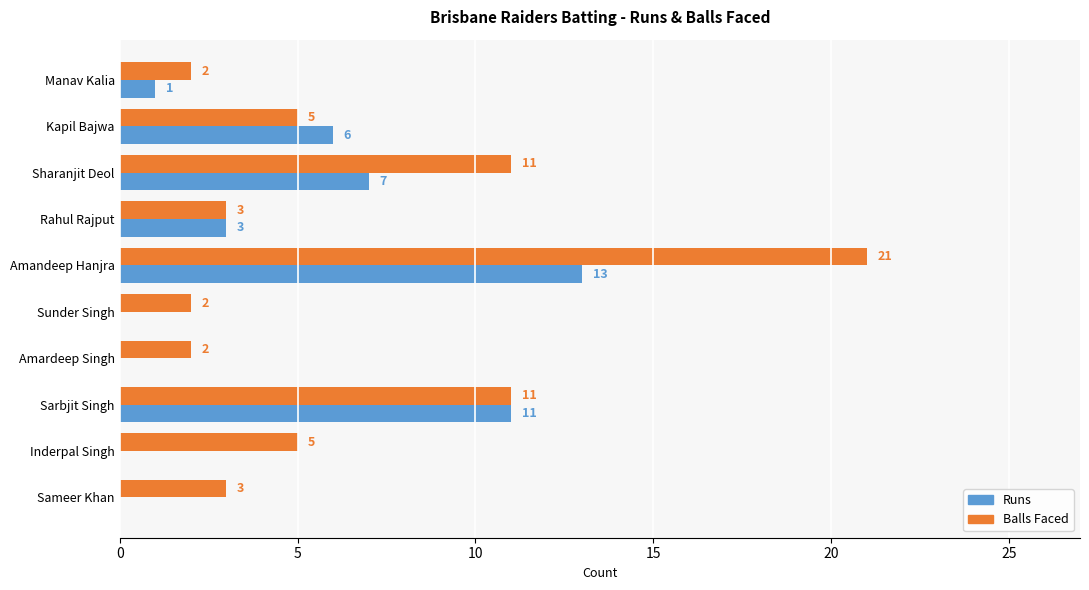

How many distinct data groups are displayed?

2